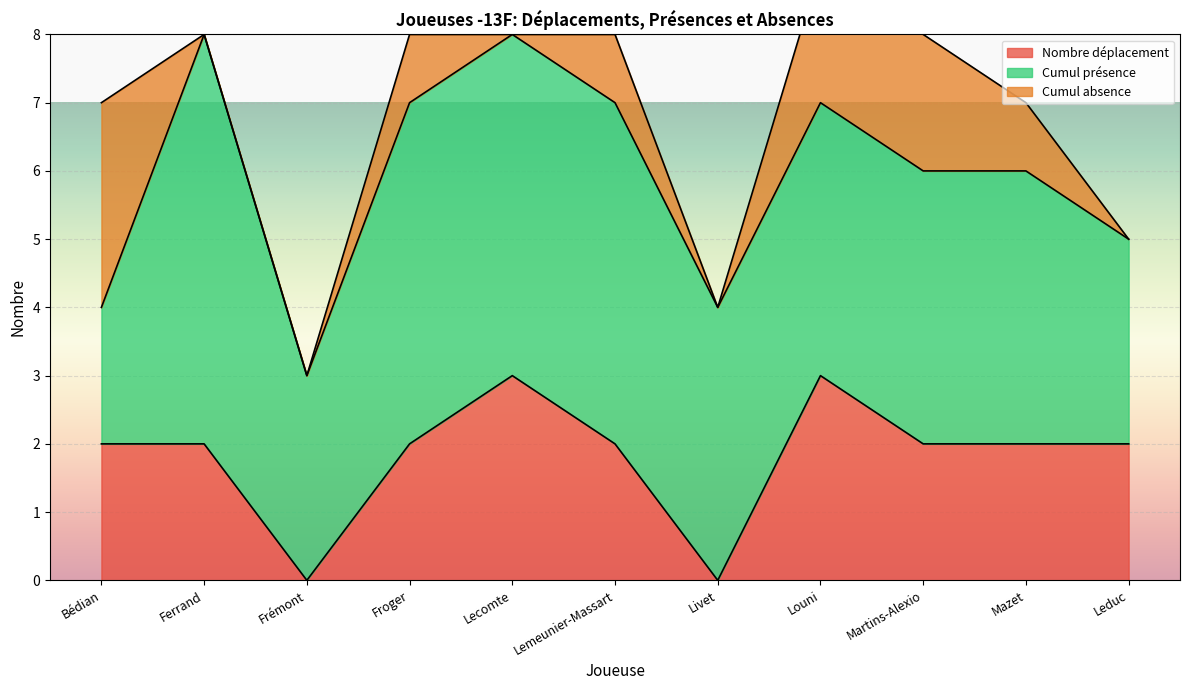

What is the sum of the Cumul présence values at Louni and Lemeunier-Massart?

9